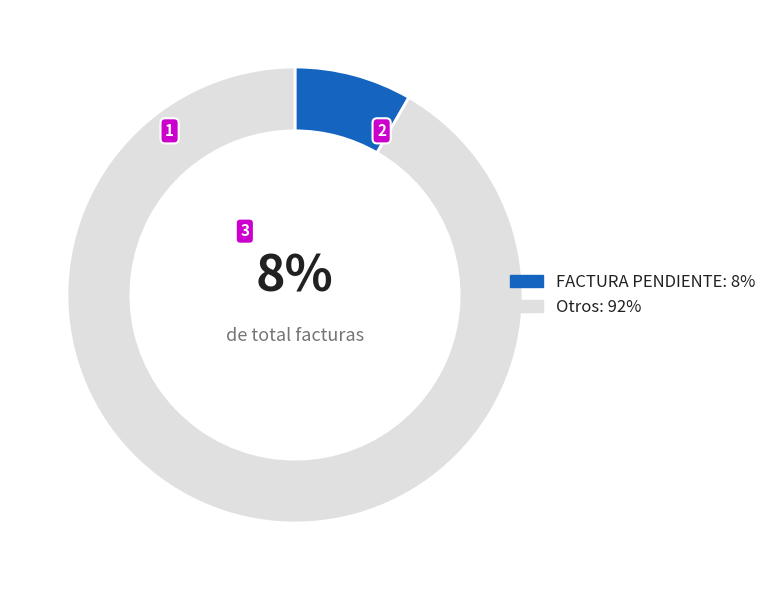

Does any single category account for the majority?

Yes